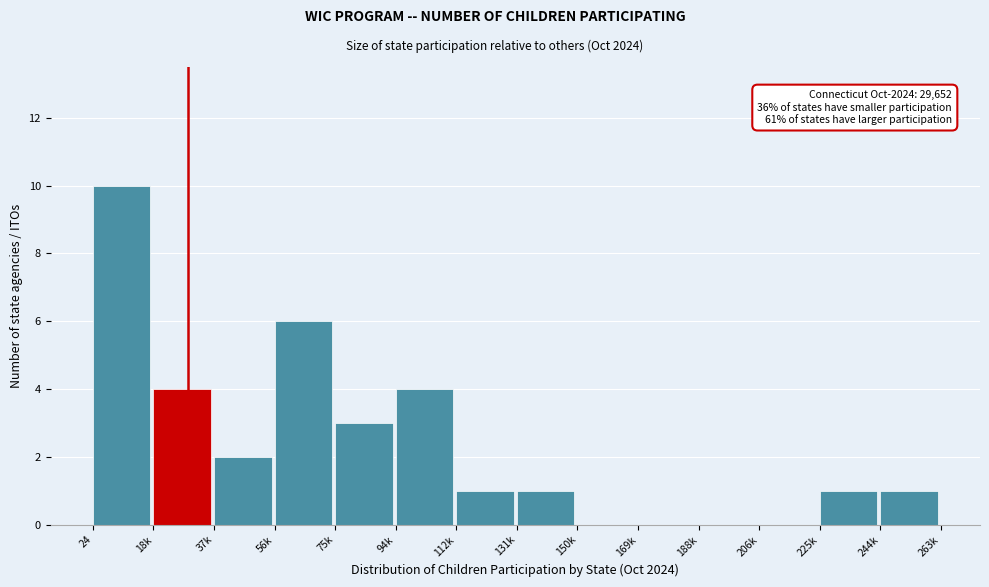

Reading left to right, extract all data points from this chart.

24=10	18k=4	37k=2	56k=6	75k=3	94k=4	112k=1	131k=1	150k=0	169k=0	188k=0	206k=0	225k=1	244k=1